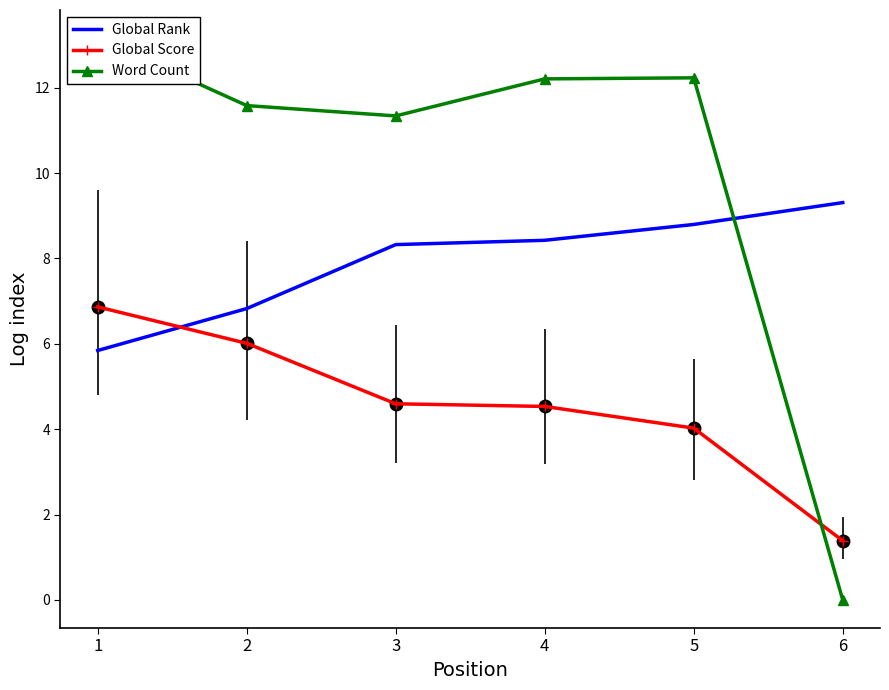

What is the total value across all series at 6?

10.7